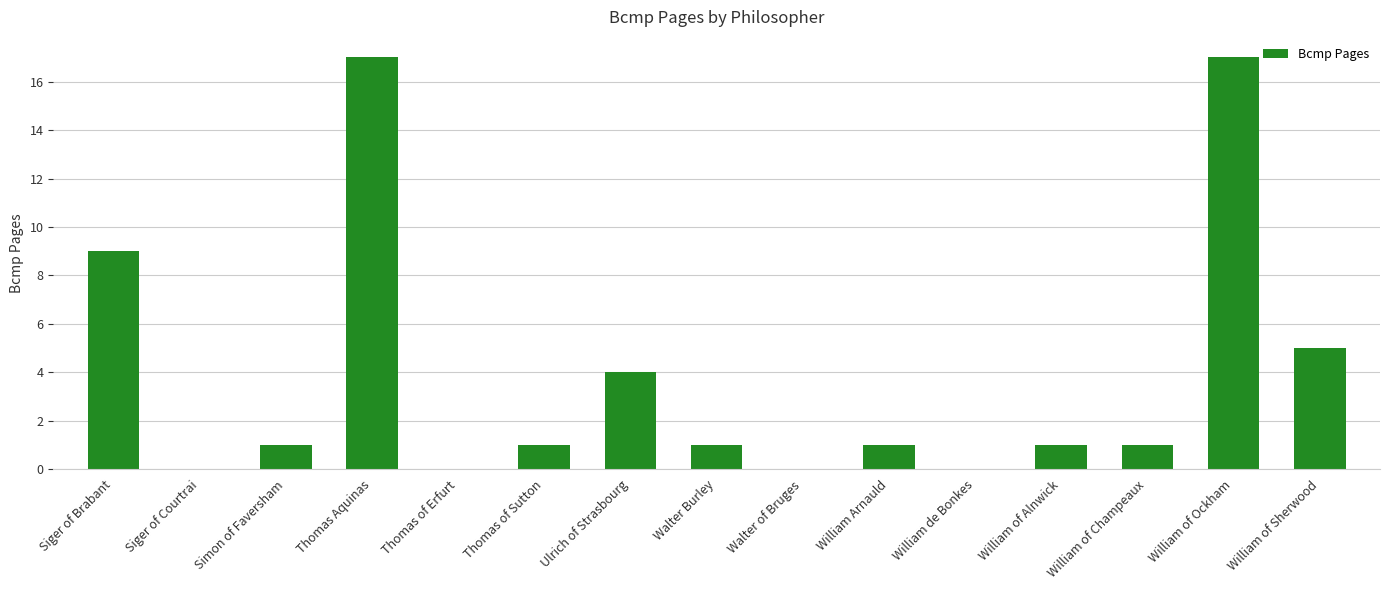

What is the greatest value displayed?

17